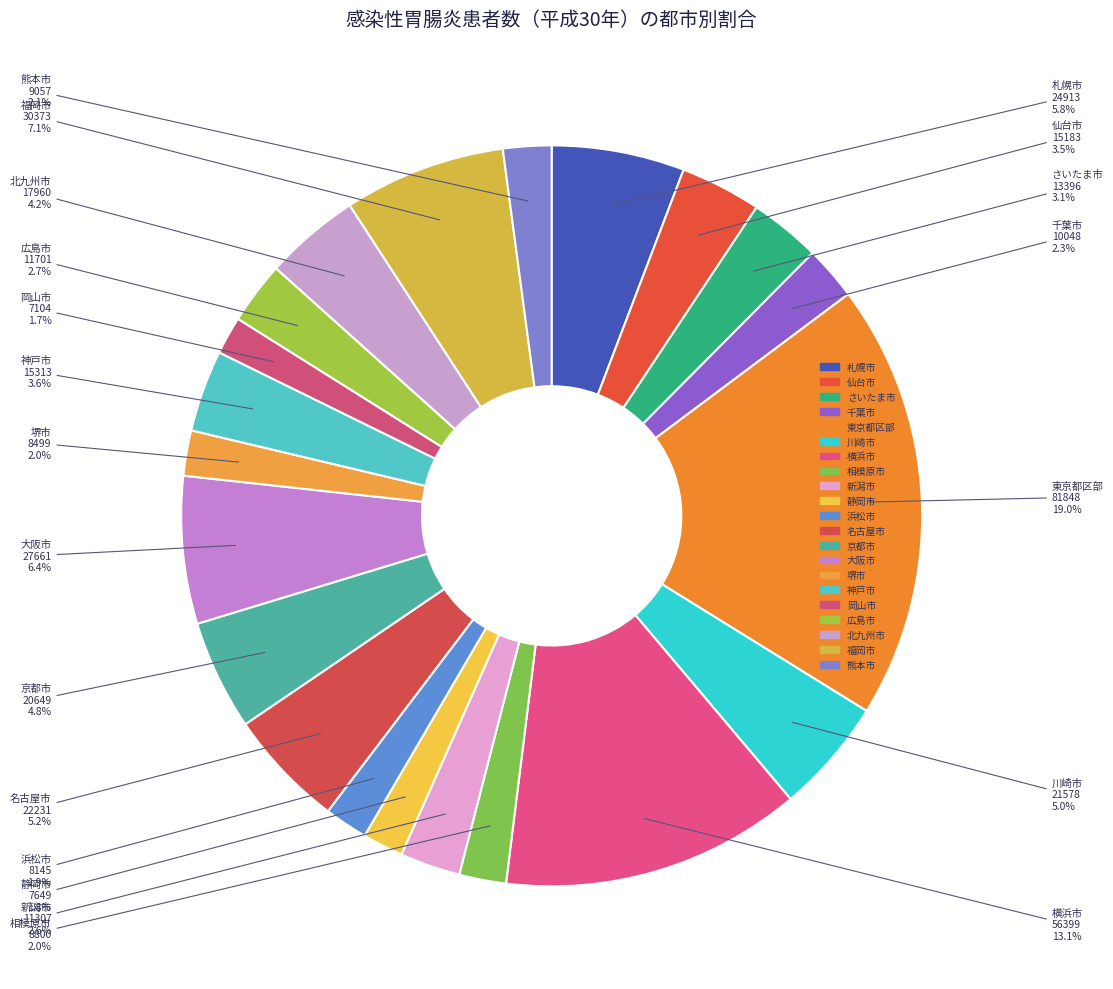

Is it true that 岡山市 is 2% of the pie?

True